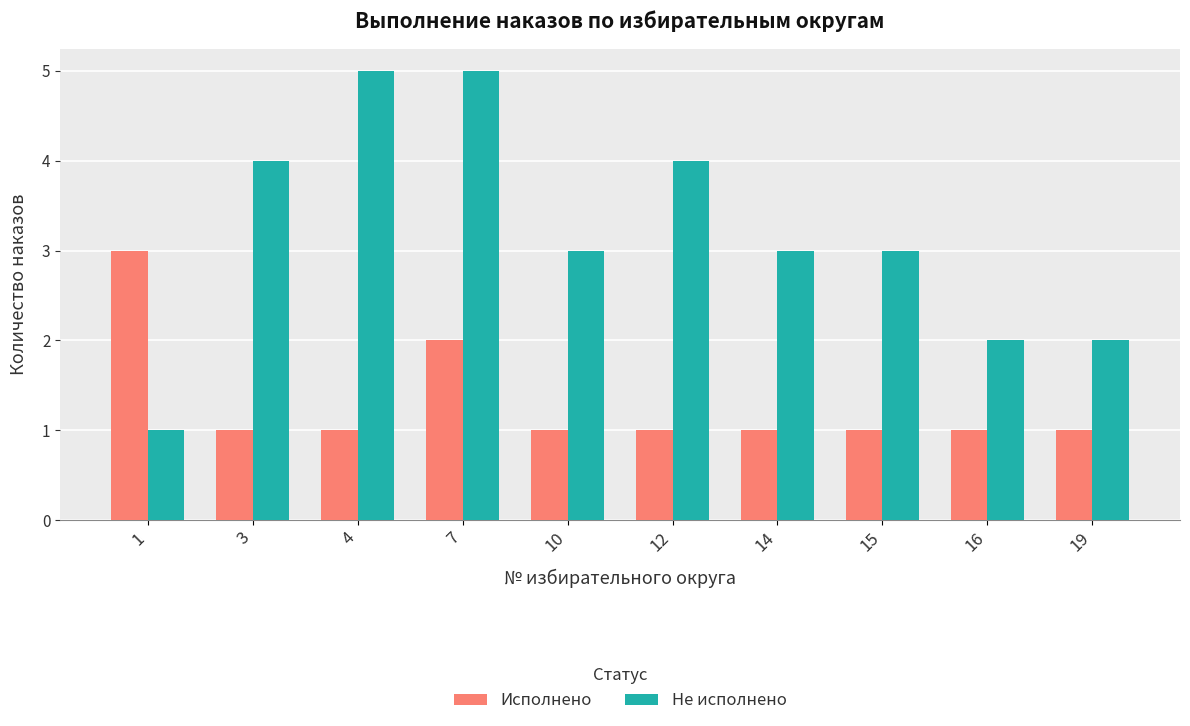

List the series in order of their peak value, highest first.

Не исполнено, Исполнено